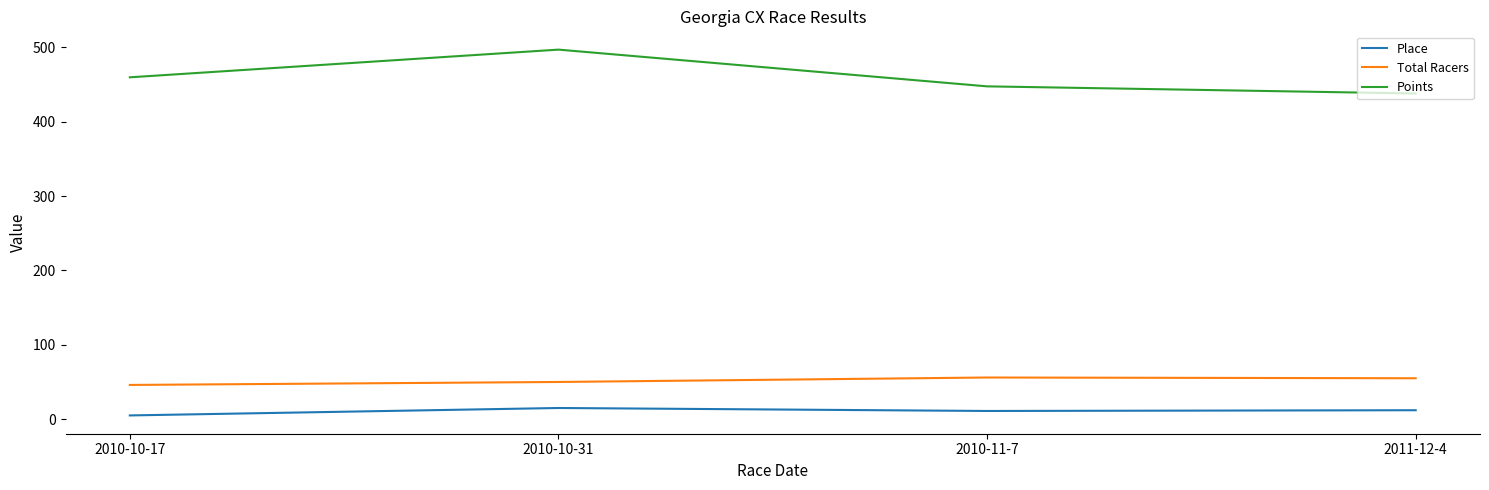

How many series are shown in this chart?

3